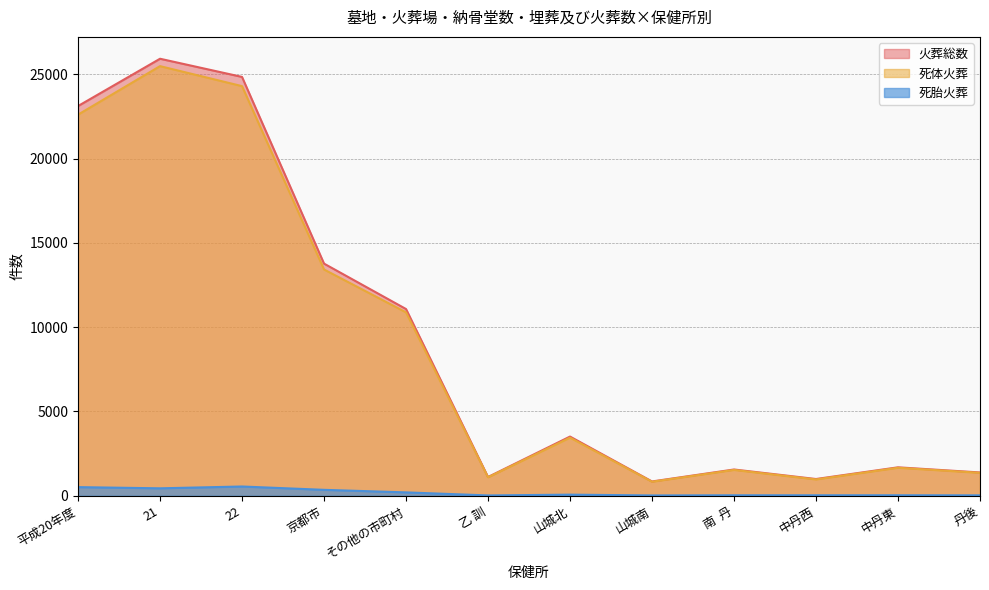

True or false: 火葬総数 has a value of 991 at 中丹西.

True